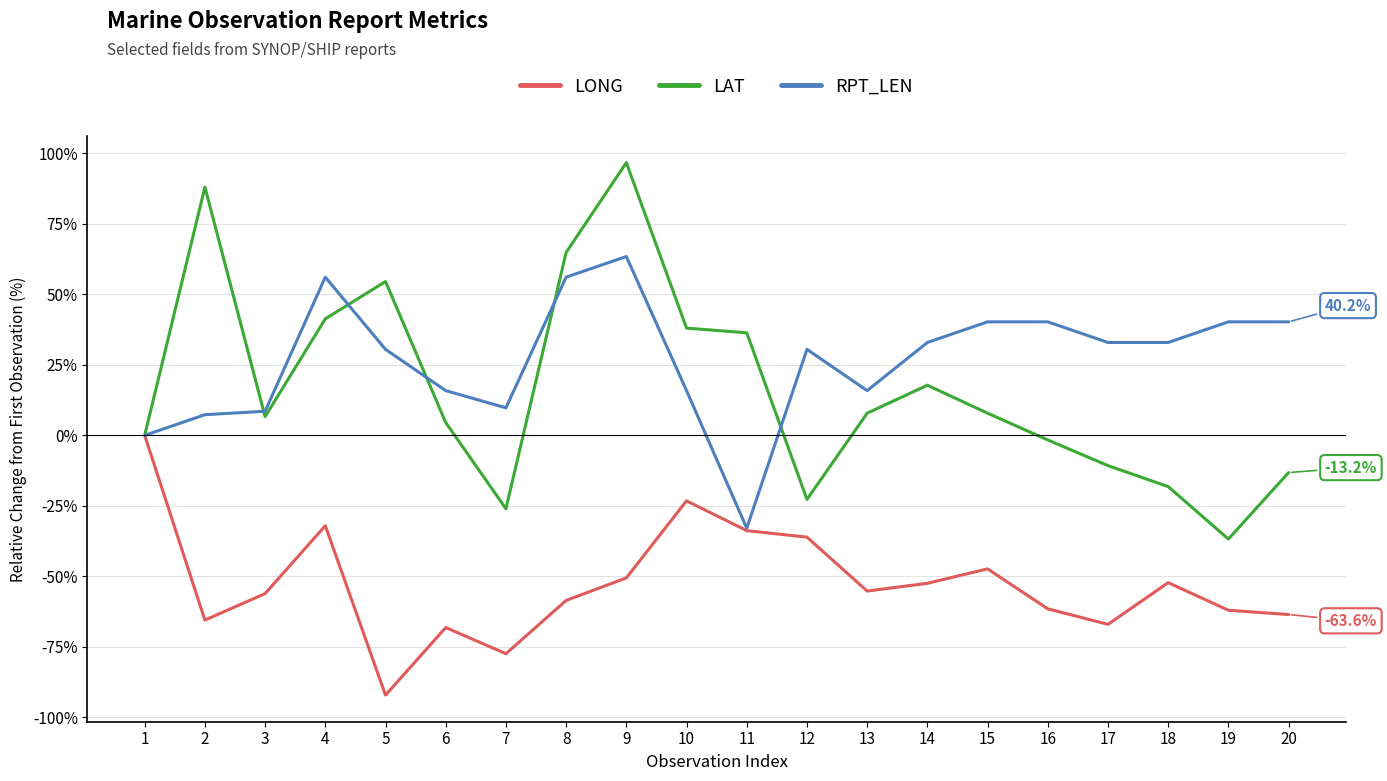

At 8, list the series in order from smallest to largest.

LONG, RPT_LEN, LAT